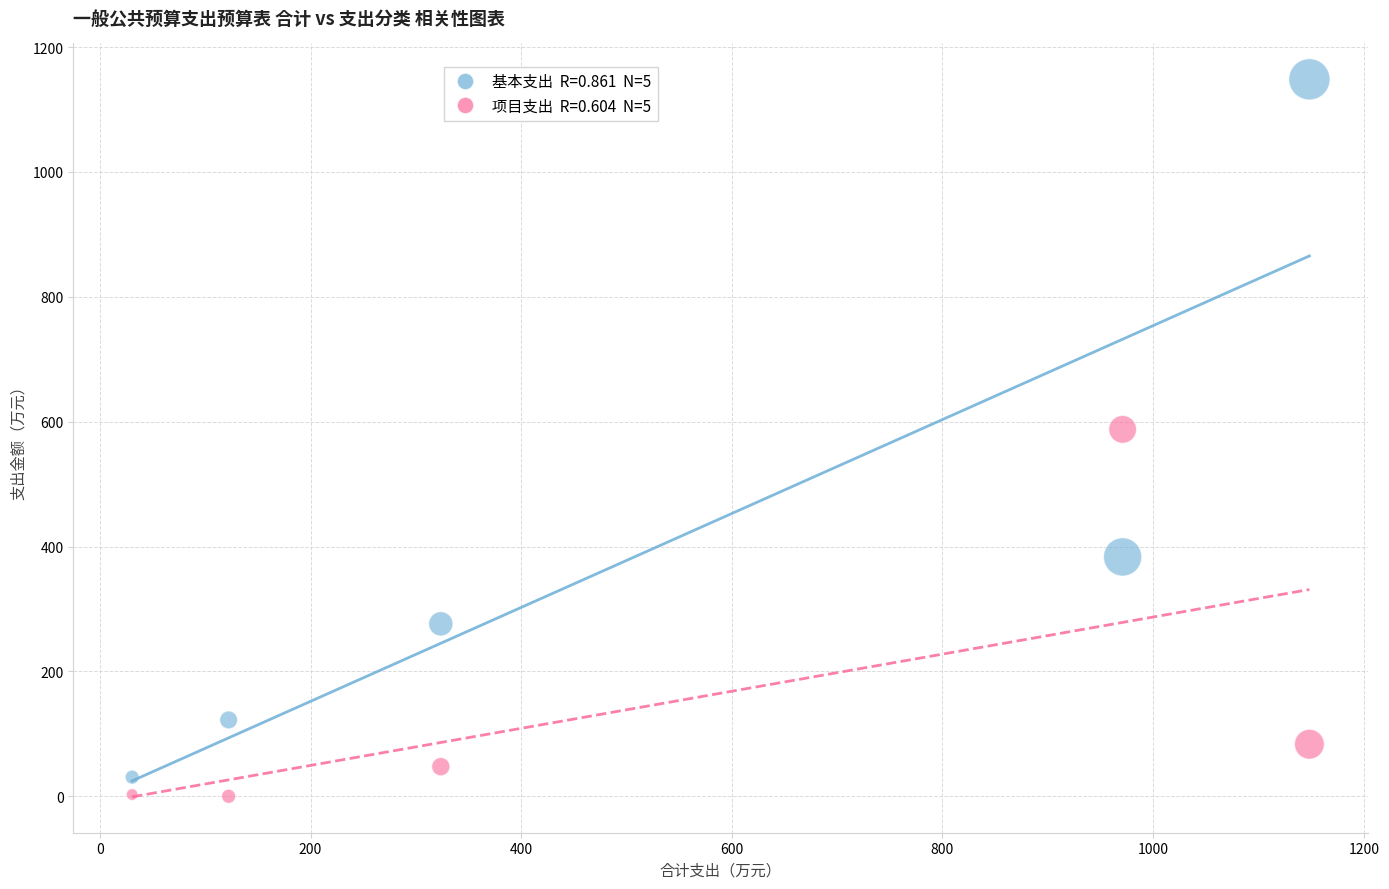

Across all data points, what is the average X value?

519.2